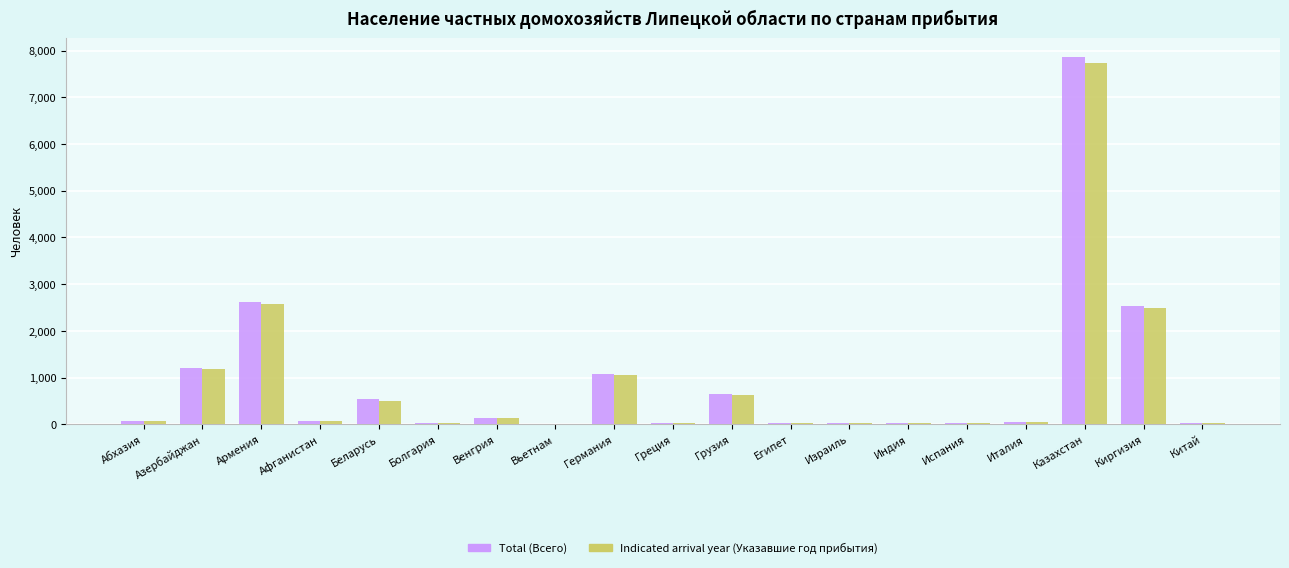

Which category has the highest value across all series?

Казахстан